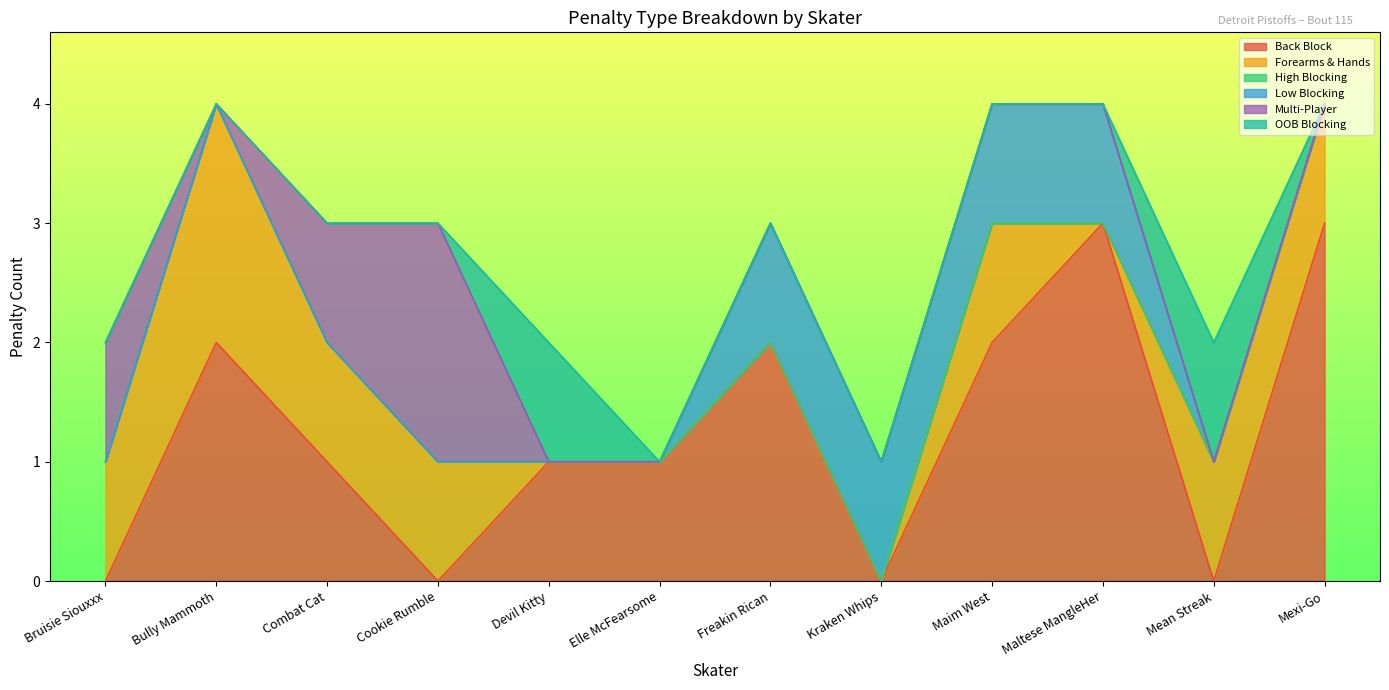

At which label does Back Block first exceed 1?

Bully Mammoth